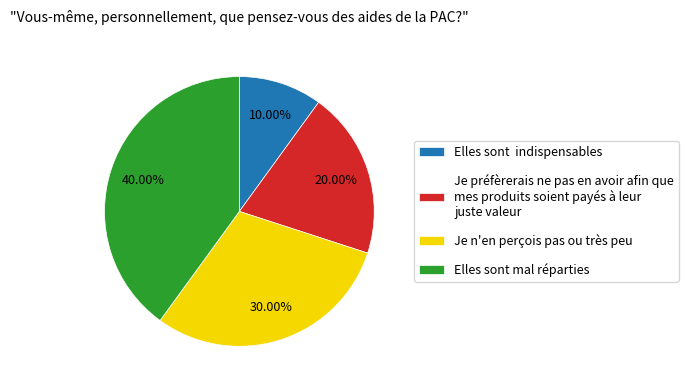

How many segments does this pie chart have?

4